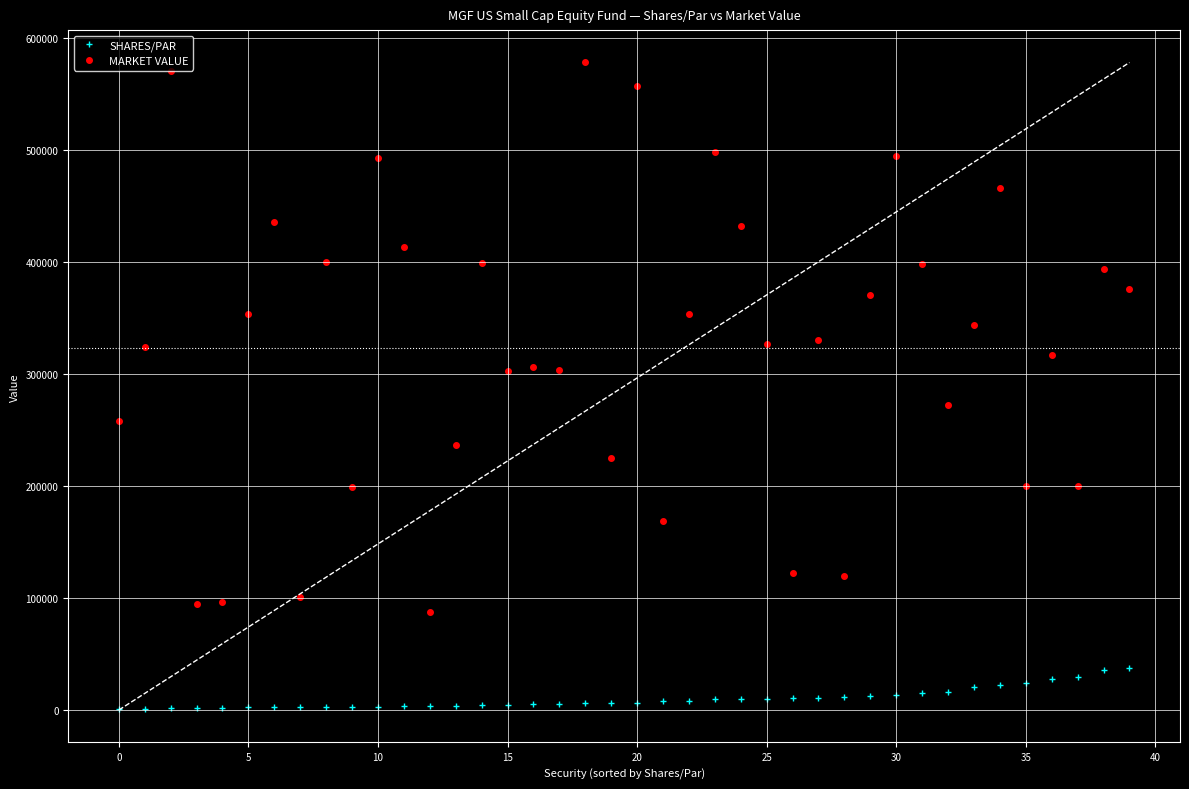

True or false: MARKET VALUE and SHARES/PAR cross at least once.

False